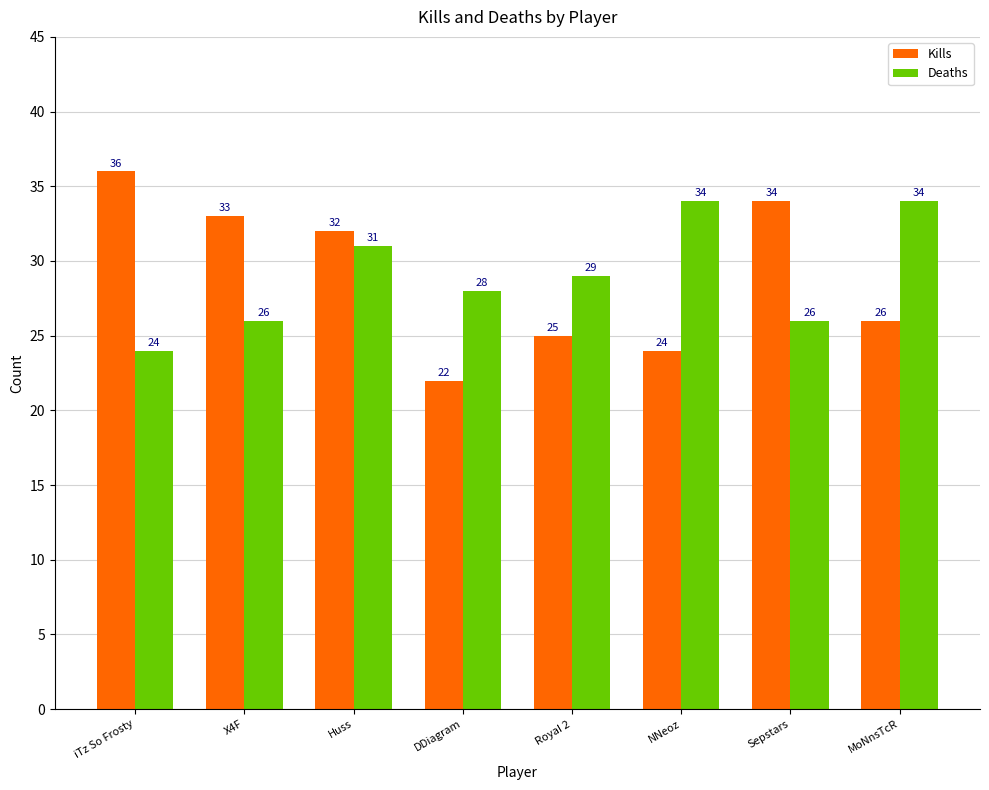

The Deaths series shows 15 at Huss. True or false?

False